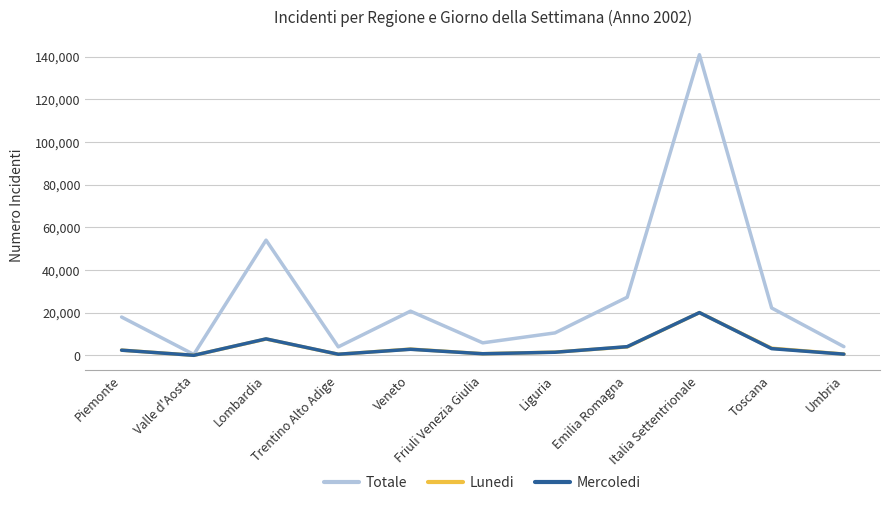

What is the maximum value for Lunedi?

20057